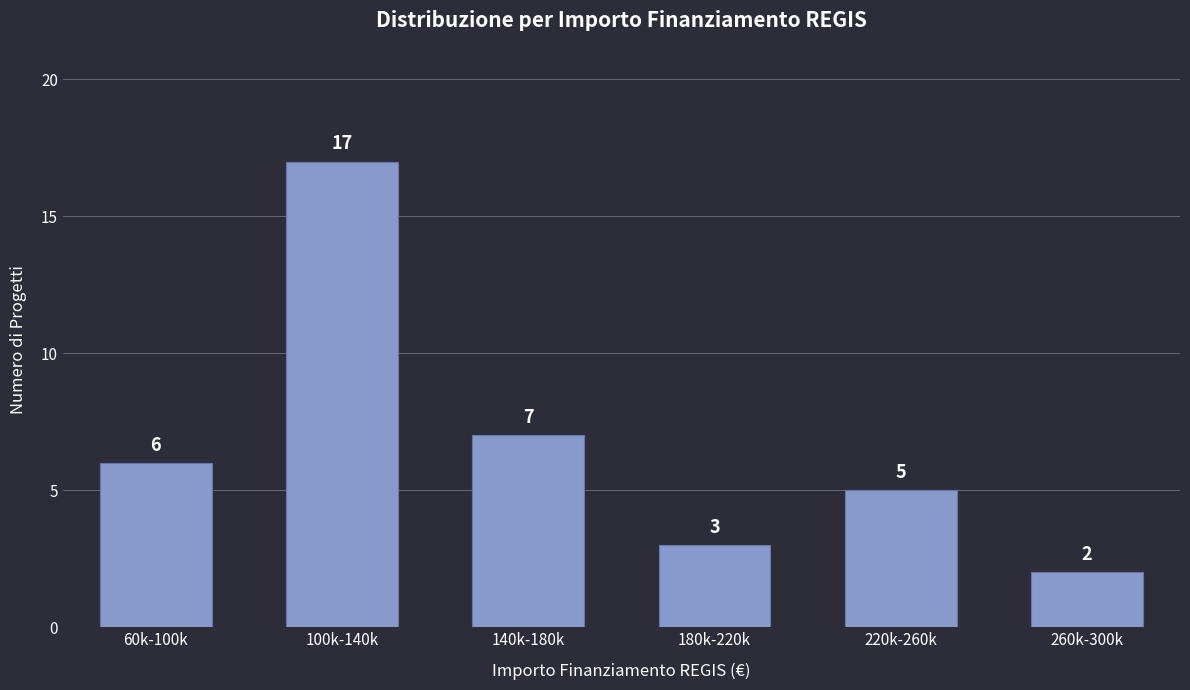

Reading right to left, extract all data points from this chart.

2	5	3	7	17	6